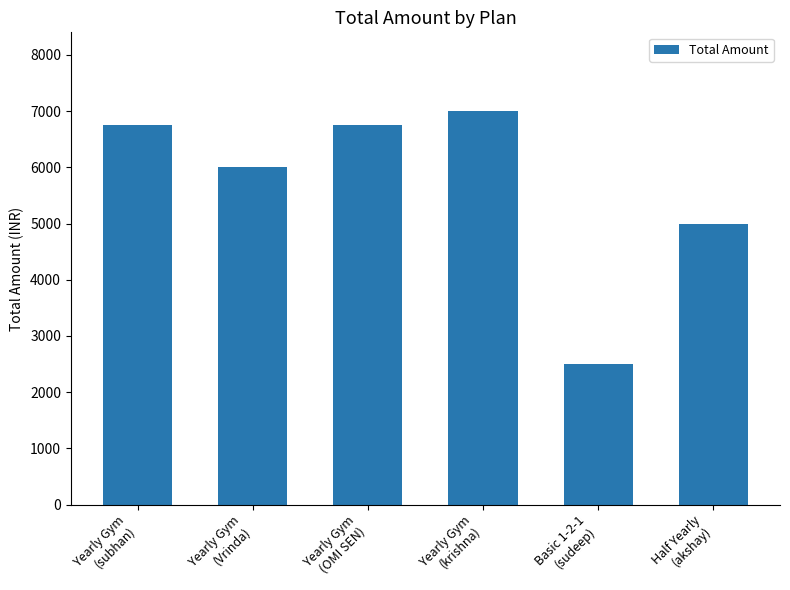

What is the change in value from Basic 1-2-1
(sudeep) to Half Yearly
(akshay)?

+2500